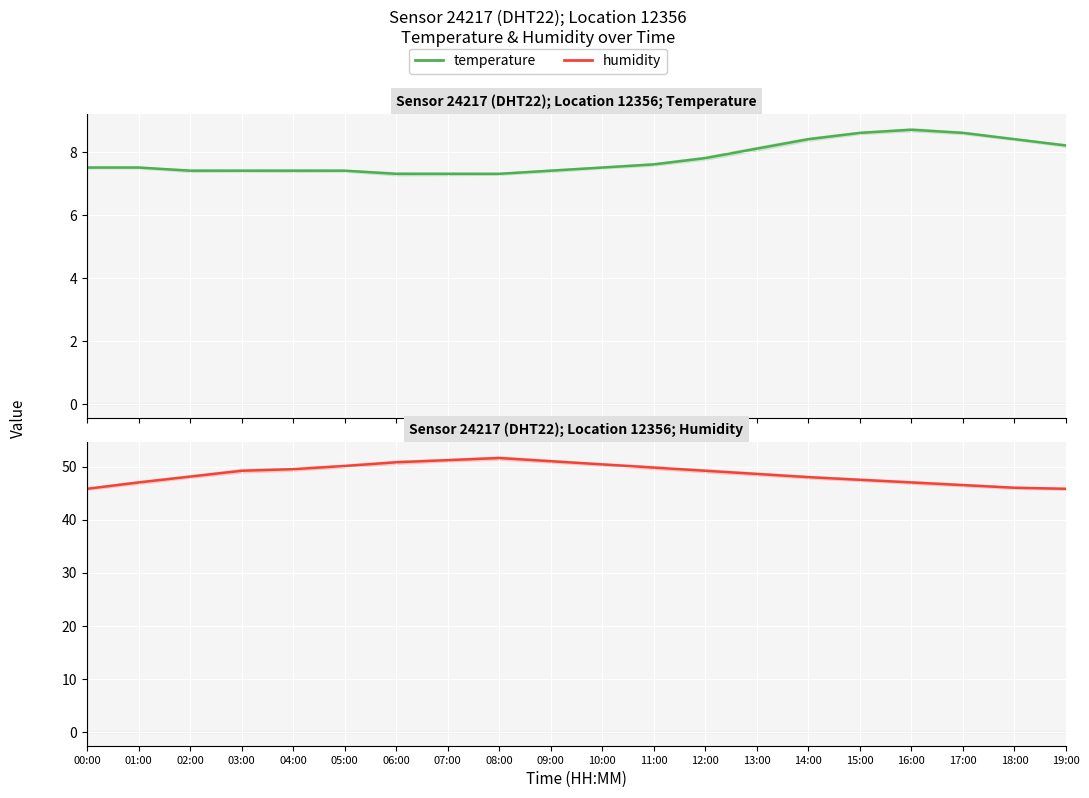

Reading right to left, list all the values displayed in this chart.

temperature: 8.2	8.4	8.6	8.7	8.6	8.4	8.1	7.8	7.6	7.5	7.4	7.3	7.3	7.3	7.4	7.4	7.4	7.4	7.5	7.5
humidity: 45.8	46.0	46.5	47.0	47.5	48.0	48.6	49.2	49.8	50.4	51.0	51.6	51.2	50.8	50.1	49.5	49.2	48.1	47.0	45.8